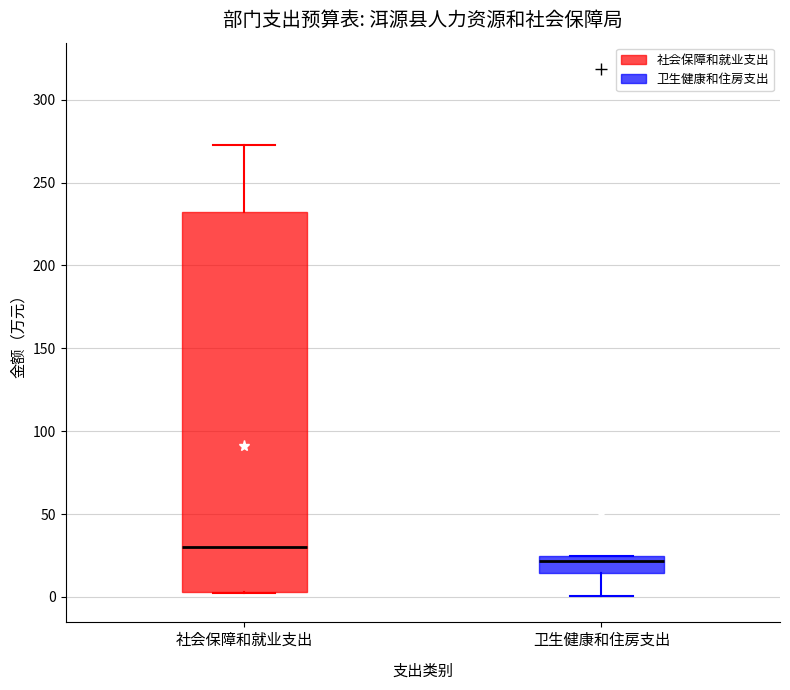

Which box has the highest median line?

社会保障和就业支出